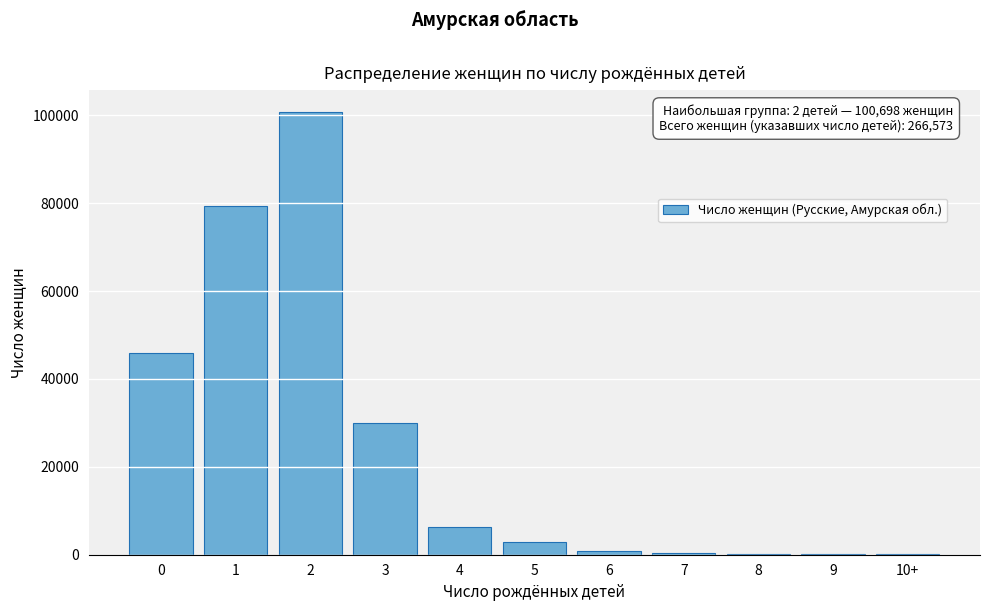

What is the change in value from 1 to 2?

+21417